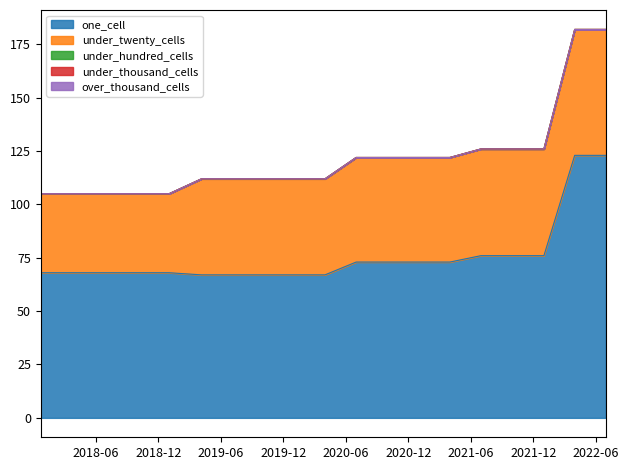

True or false: one_cell and under_twenty_cells intersect in this chart.

False